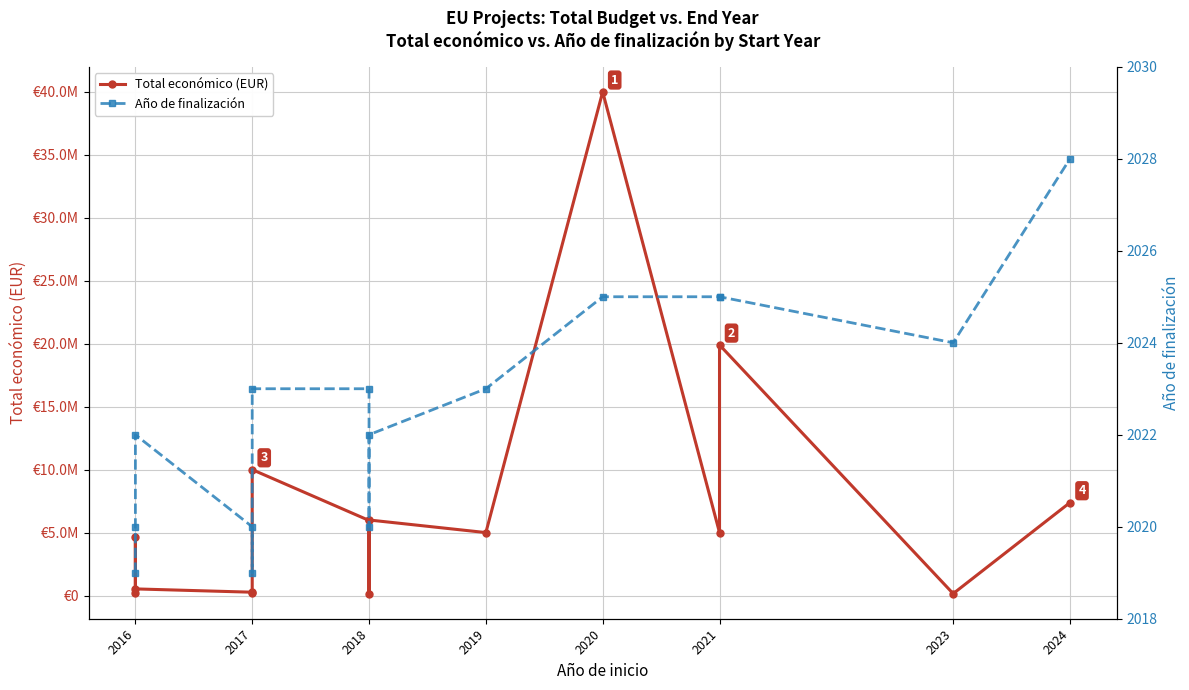

How many data points in Año de finalización are above 2023?

5